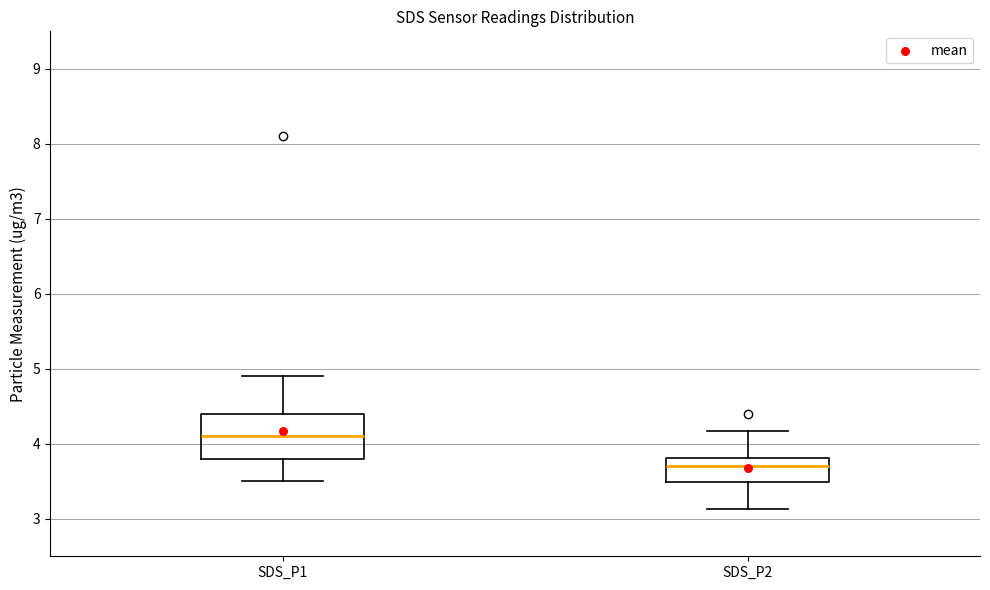

Reading left to right, transcribe this box plot: for each box, give where its median line is, the range the box spans, and where its two whiskers end, as read against the y-axis. The values are not printed on the chart, so give them approximately, as read against the axis.

SDS_P1: median 4.1, box 3.8 to 4.4, whiskers 3.5 to 4.9
SDS_P2: median 3.7, box 3.5 to 3.8, whiskers 3.1 to 4.2